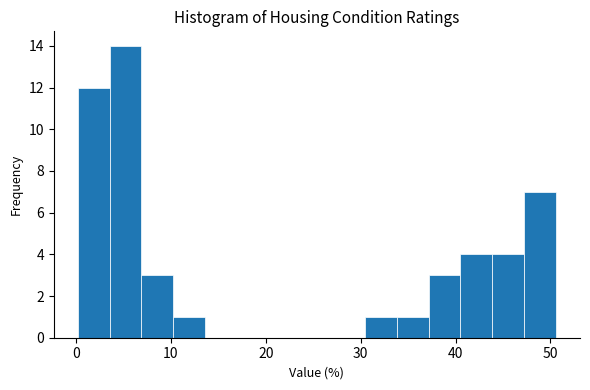

Read against the x-axis, roughly where is the centre of the tallest bar?

5